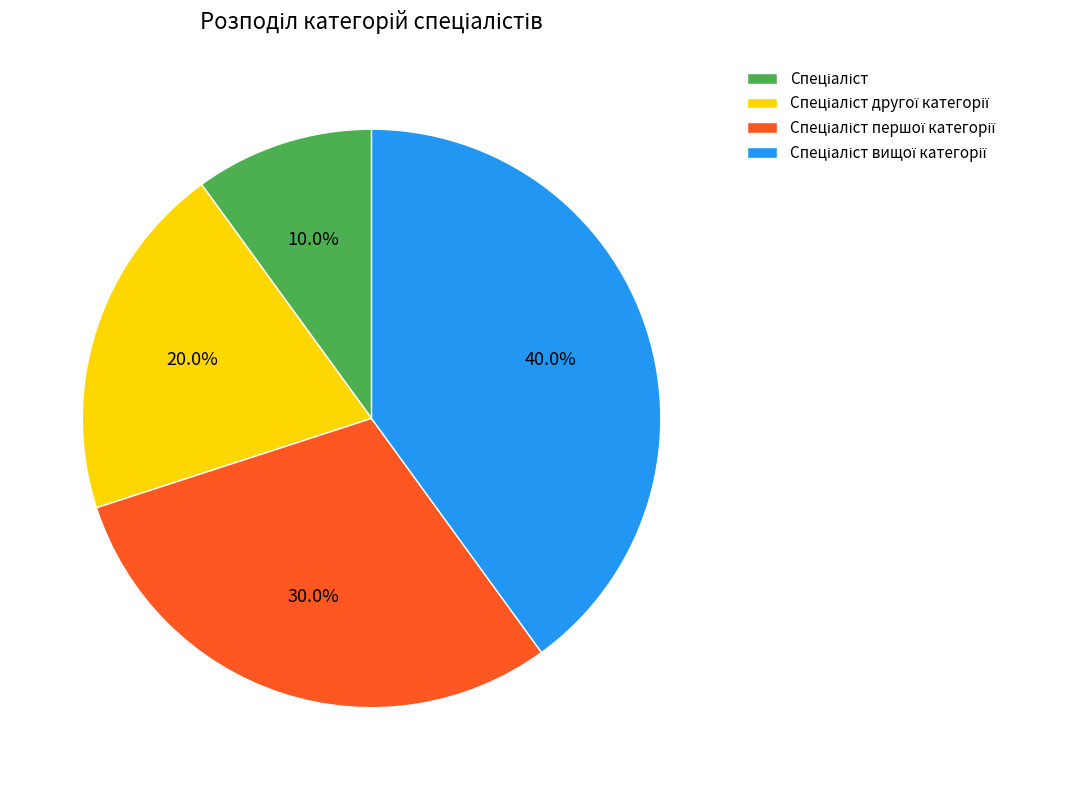

Is there a majority slice in this chart?

No